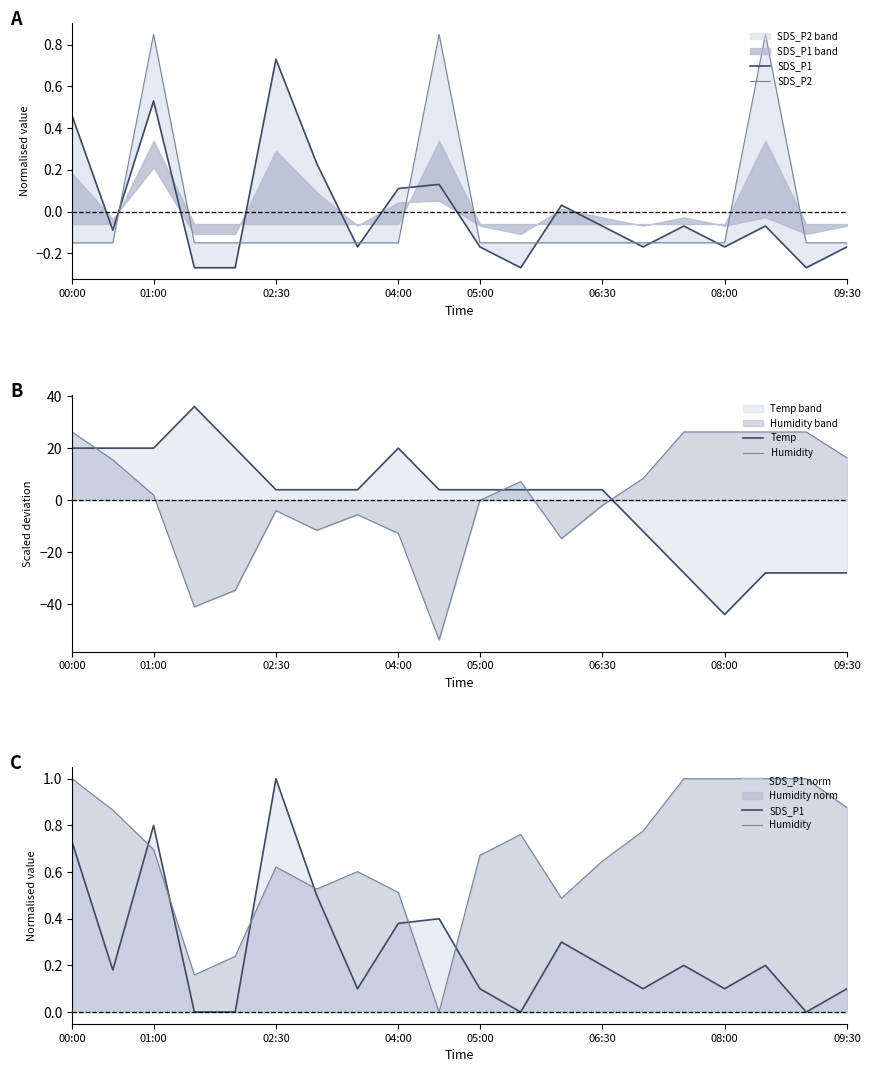

At how many categories does at least one series exceed -32?

20